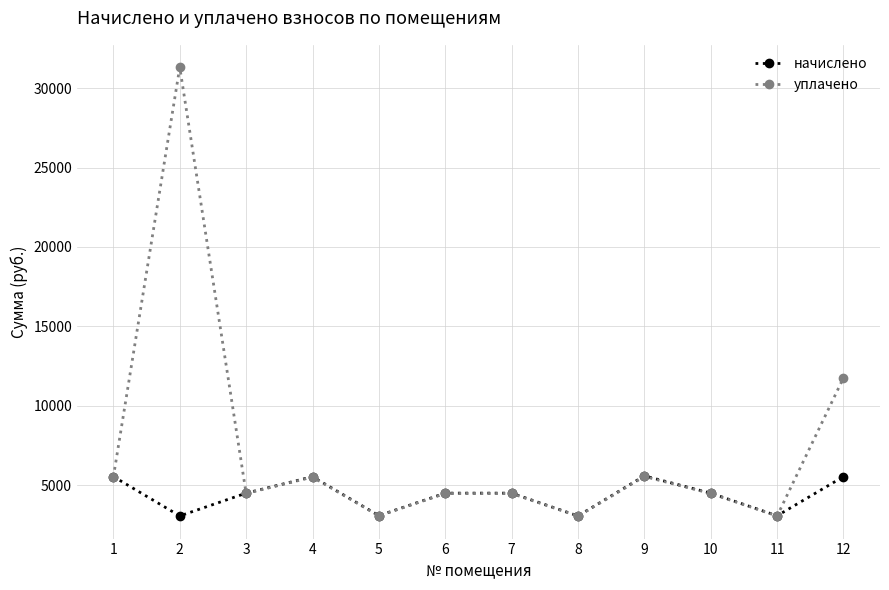

Between which two adjacent categories do уплачено and начислено first intersect?

1 and 2